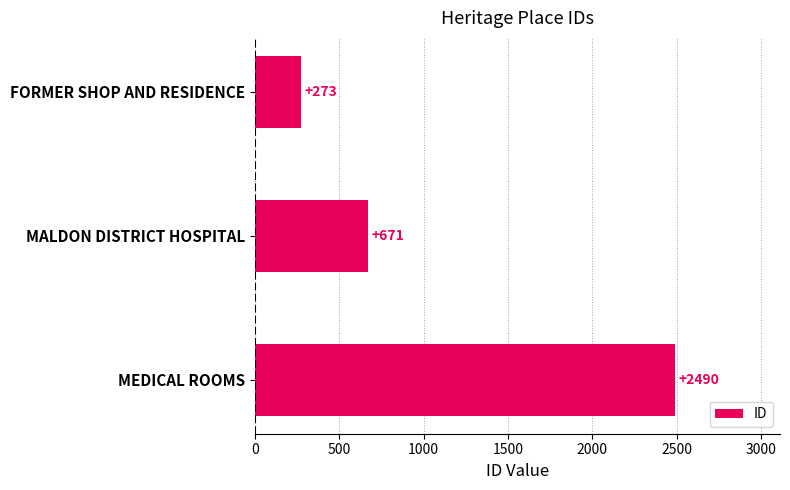

Where is the data nearest to the value 1381?

MALDON DISTRICT HOSPITAL